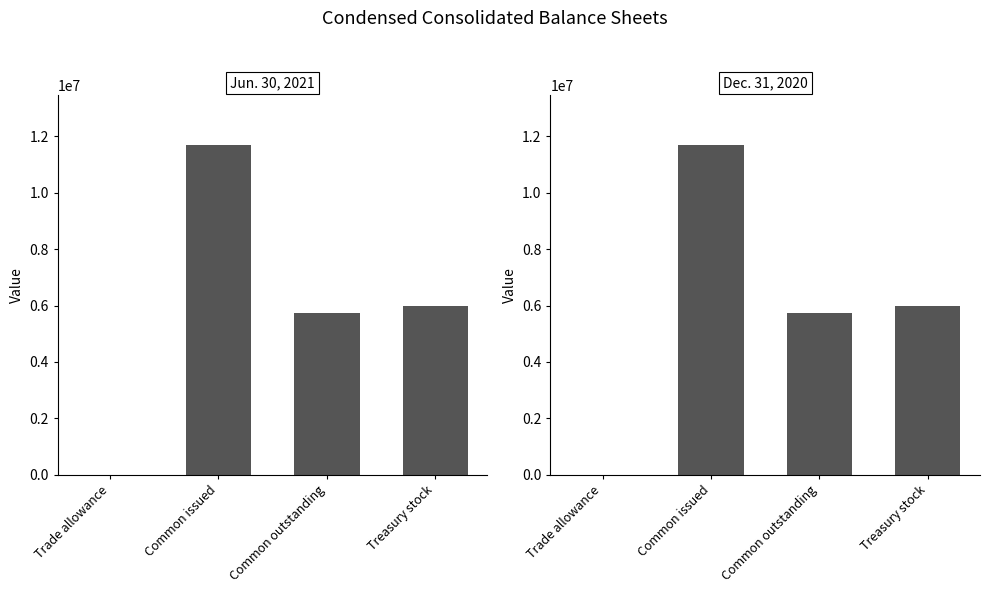

Reading right to left, list all the values displayed in this chart.

Jun. 30, 2021: 5970780	5726423	11697023	3963
Dec. 31, 2020: 5967824	5727895	11695719	3482